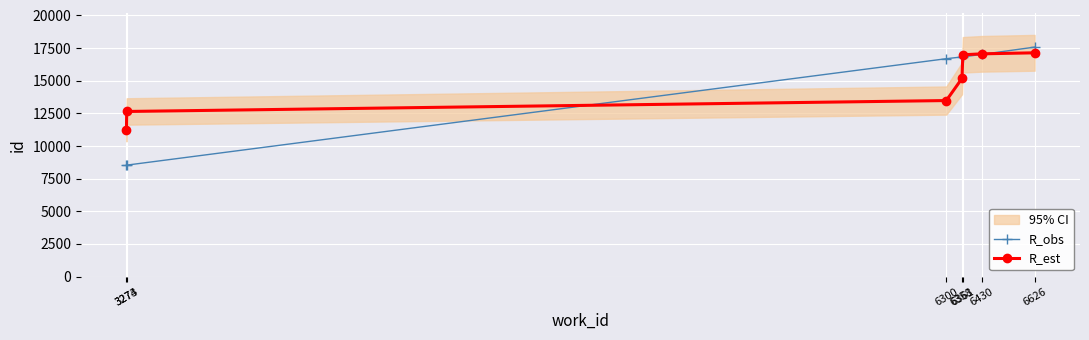

What is the value of the R_est point at the 2nd from the left?

12644.8